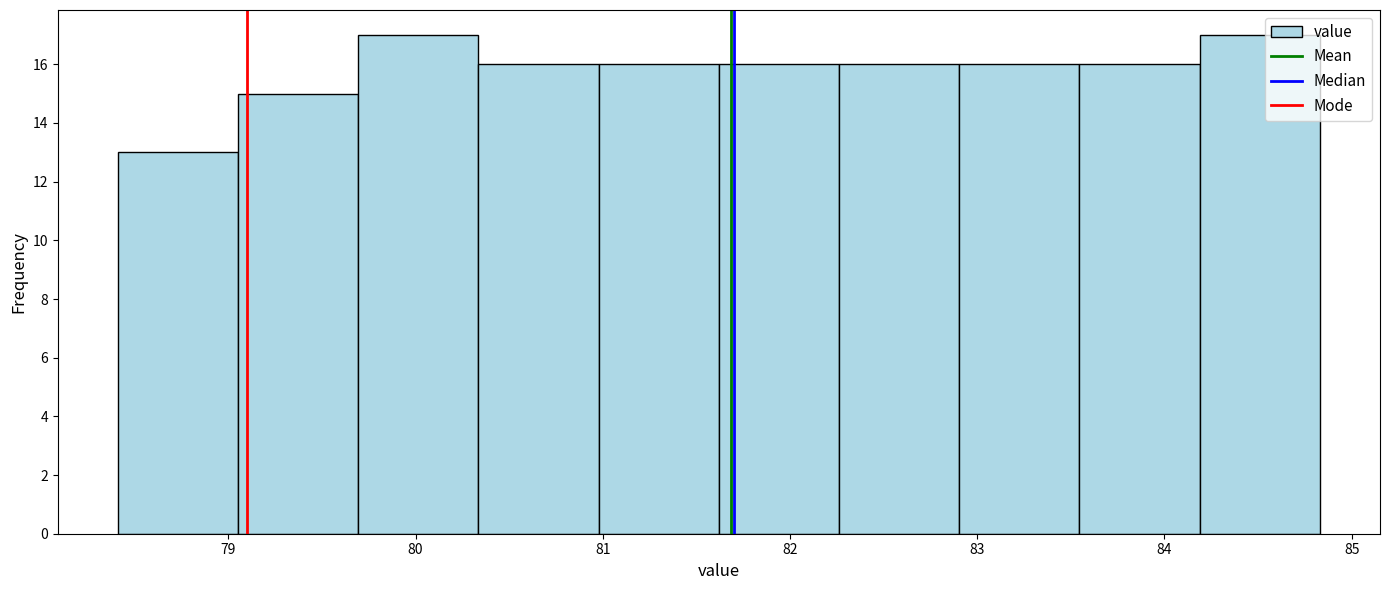

What is the height of the bar covering 81.6 to 82.3 on the x-axis? Neither the bar edges nor the heights are printed on the chart, so give them approximately, as read against the axes.

16